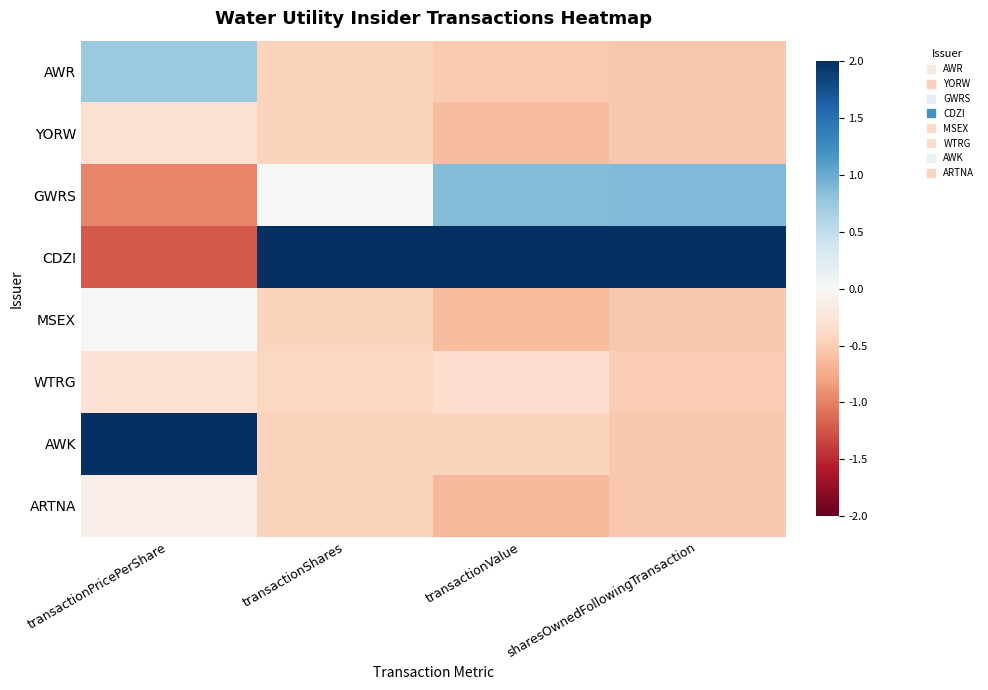

What is the total value across all series at transactionPricePerShare?

-0.2